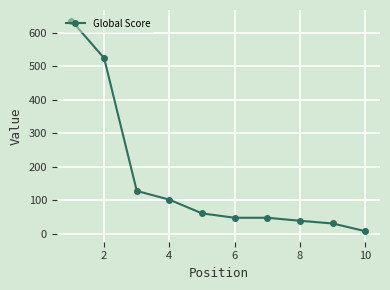

How many distinct data groups are displayed?

1